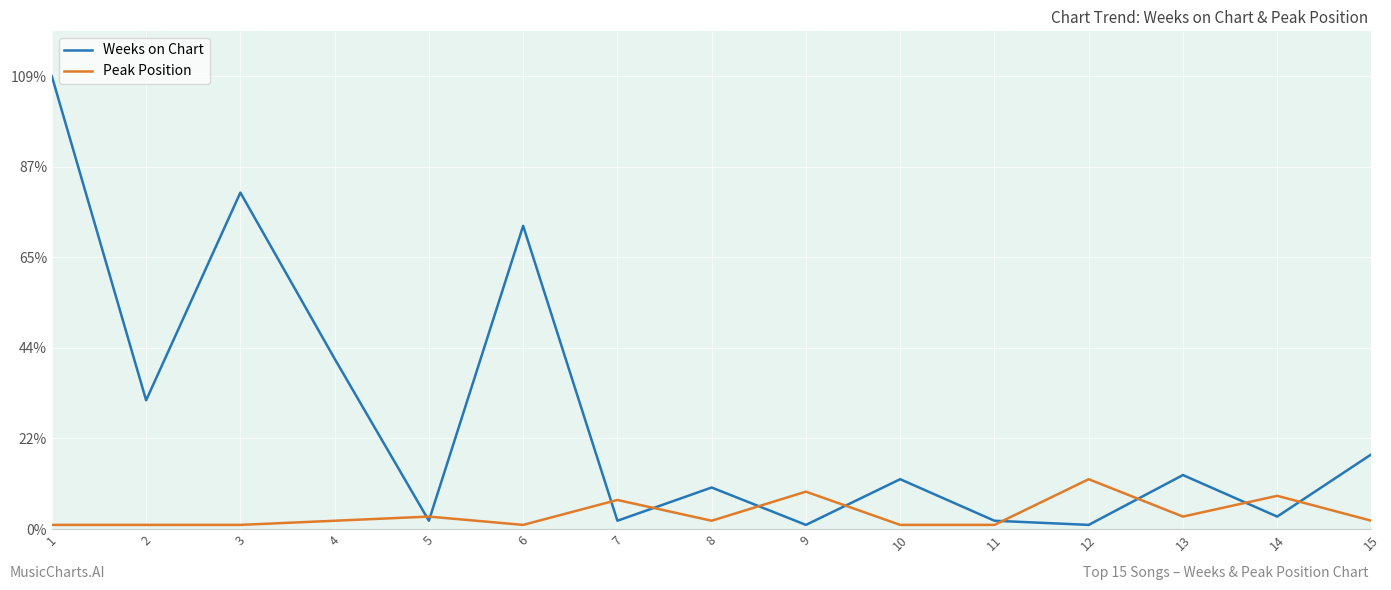

Is this an area chart (filled region under the line)?

No